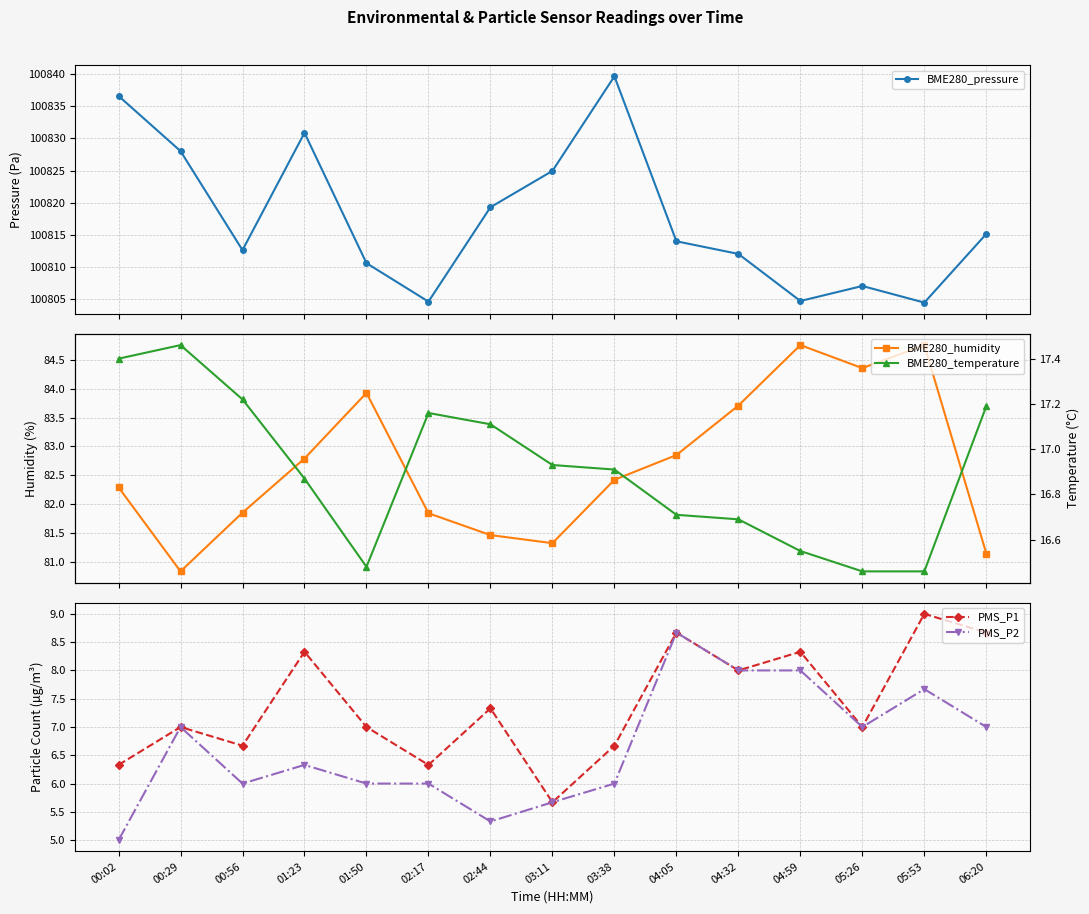

What is the label of the 14th point from the left?

05:53